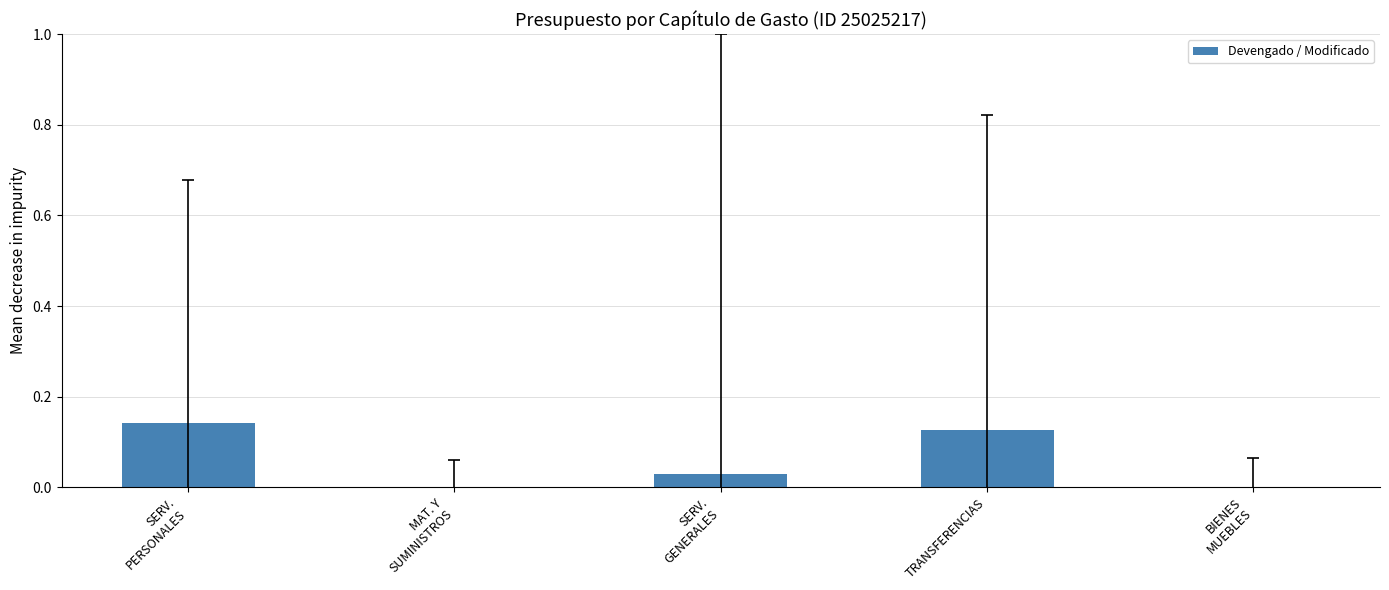

How many distinct data groups are displayed?

1